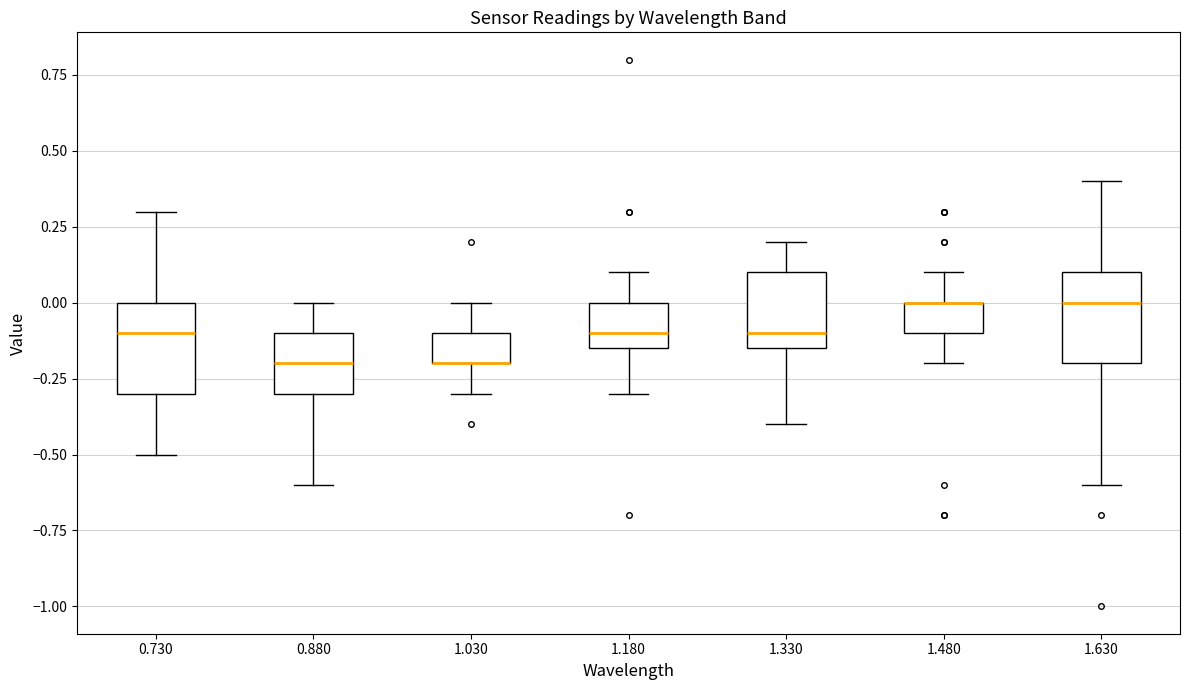

Where is the lower edge of the box at x = 0.730 on the y-axis? The values are not printed on the chart, so give them approximately, as read against the axis.

-0.30